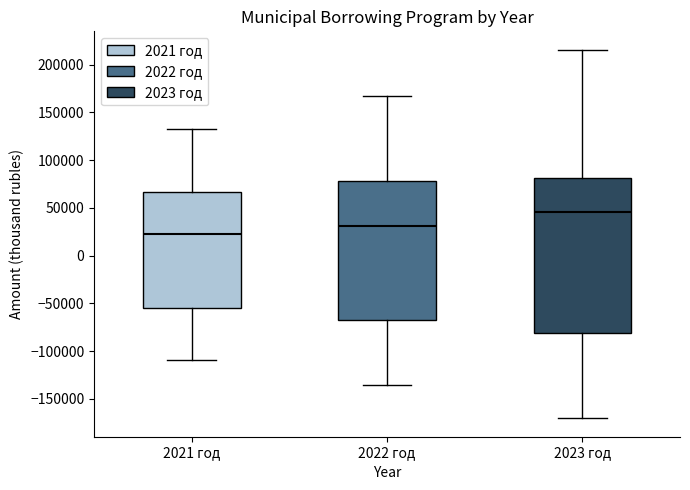

Comparing the boxes themselves (not the whiskers), which one is the tallest?

2023 год